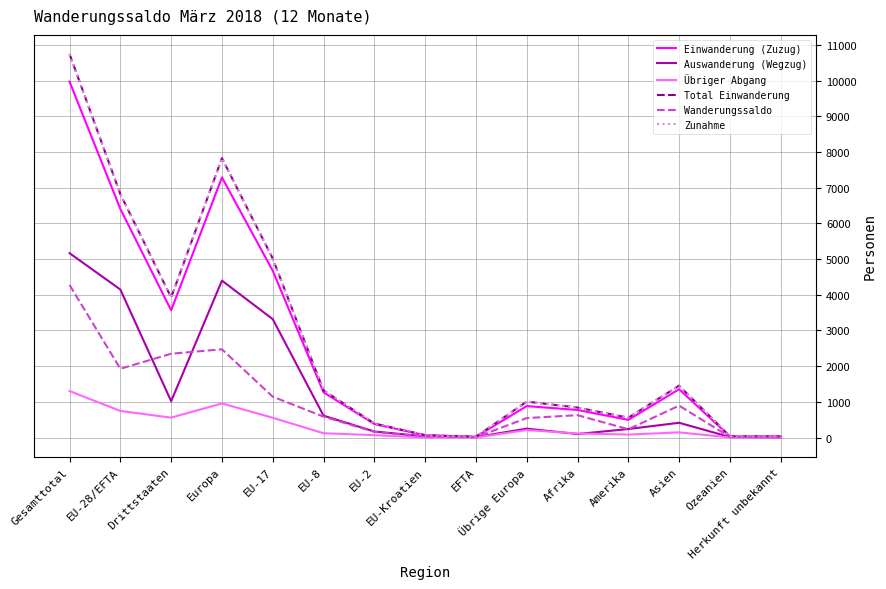

Is it true that Übriger Abgang equals 209 at EU-8?

False